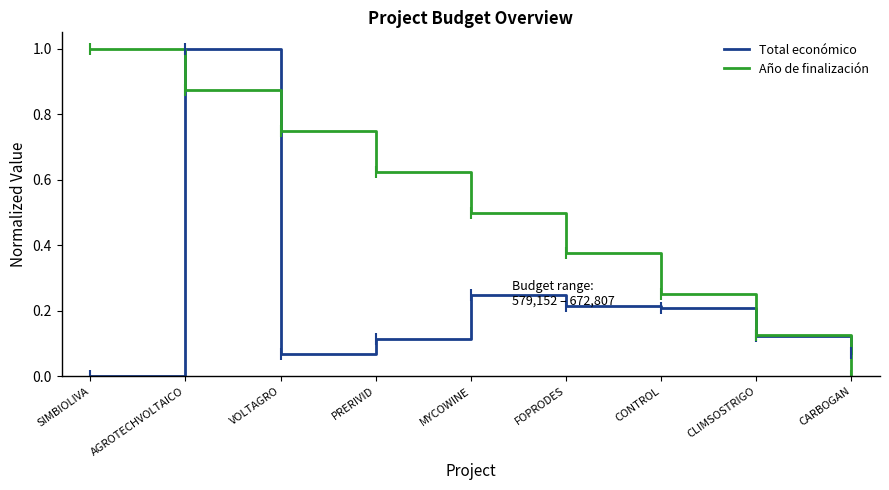

Which series has the largest total across all categories?

Año de finalización